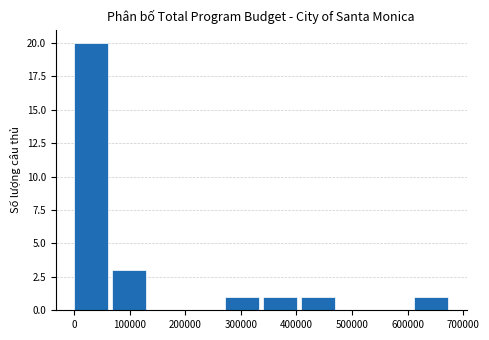

Over which range of the x-axis is the bar tallest?

0 to 70000